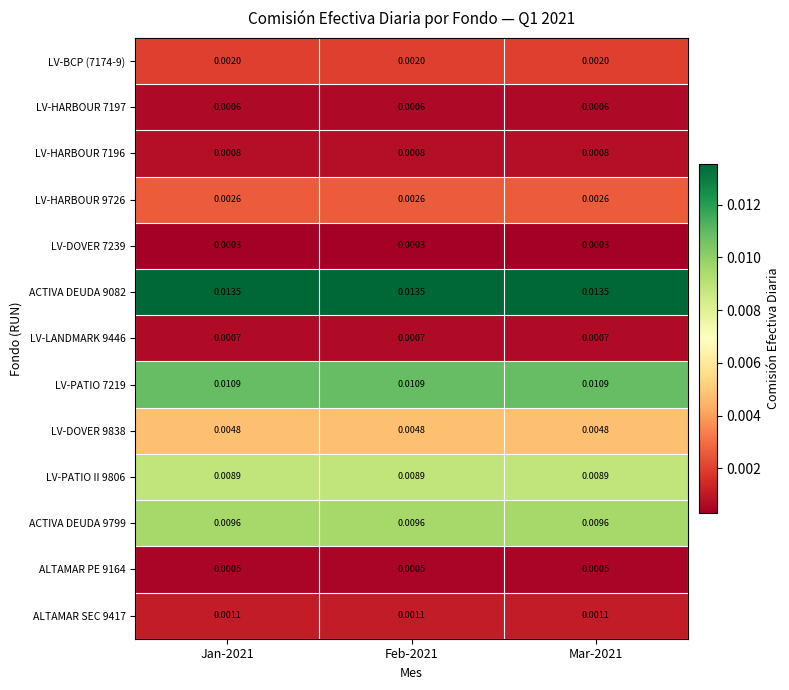

How many categories are shown in the chart?

3